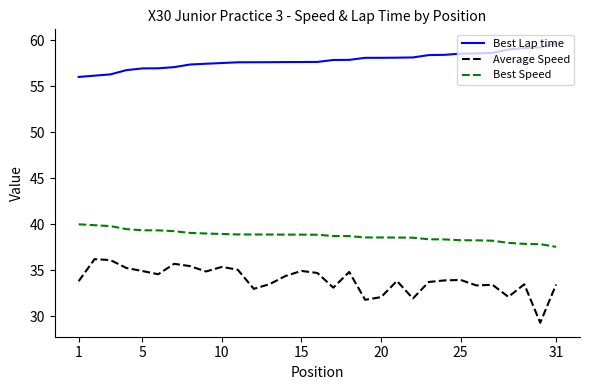

What is the difference between the maximum and minimum values in the Best Lap time series?

3.7